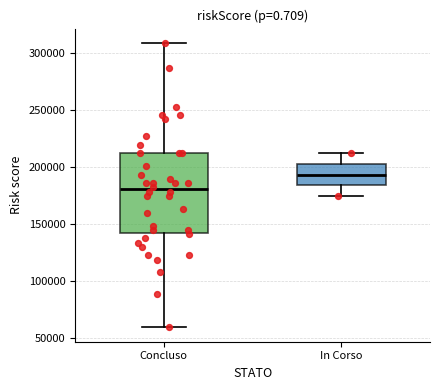

Where is the lower edge of the box for Concluso on the y-axis? The values are not printed on the chart, so give them approximately, as read against the axis.

145000